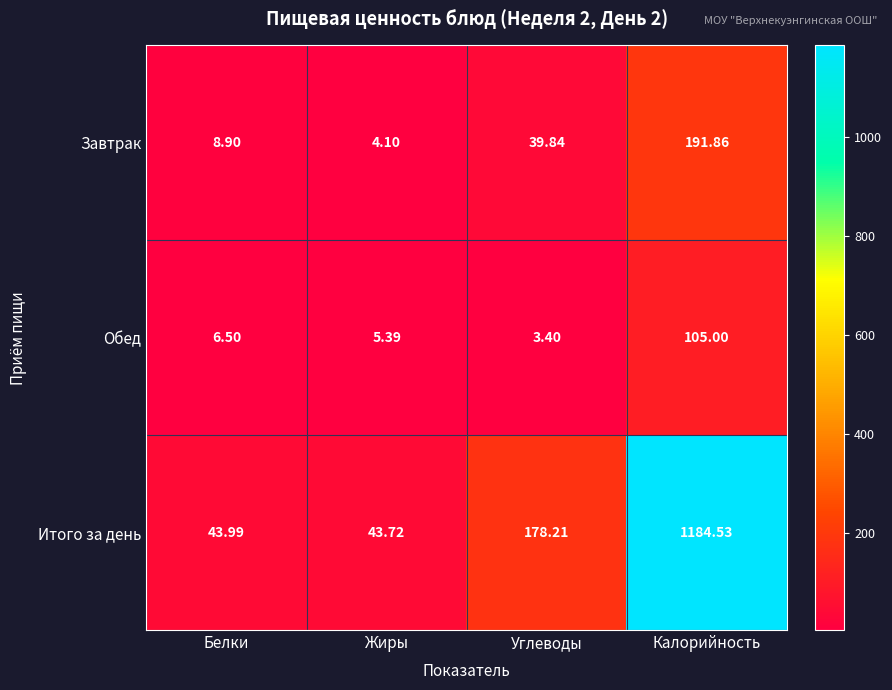

Which label corresponds to the largest value in the chart?

Калорийность